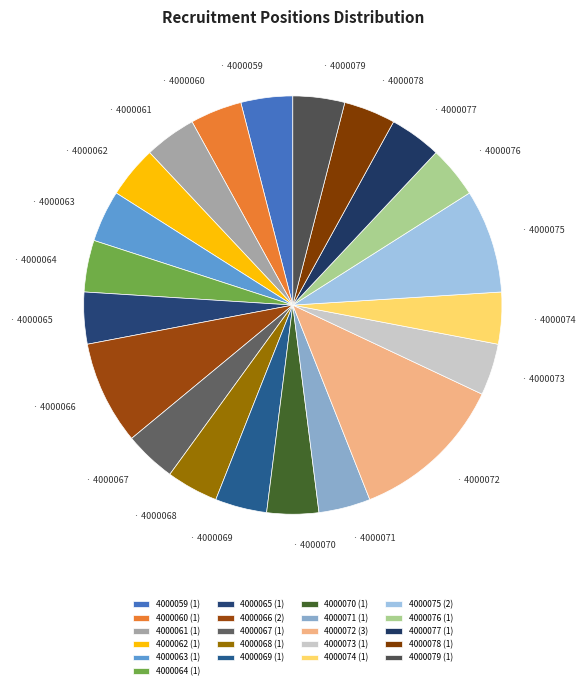

Is it true that 4000079 is 4% of the pie?

True